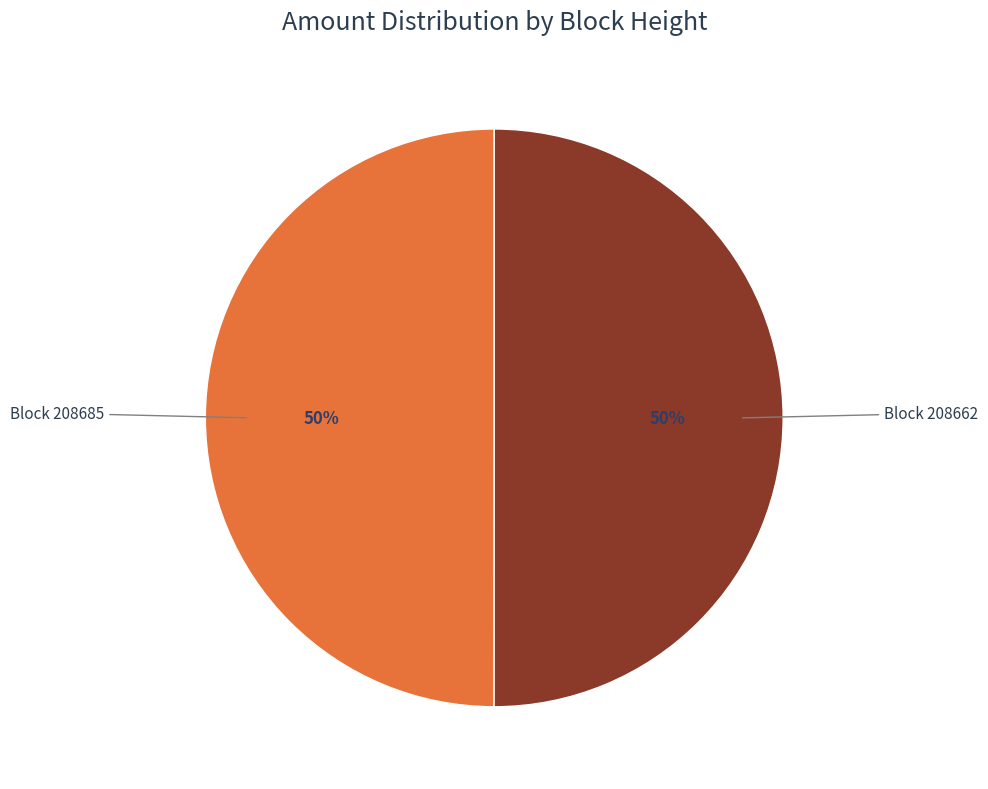

To the nearest percent, what is the average slice percentage?

50%